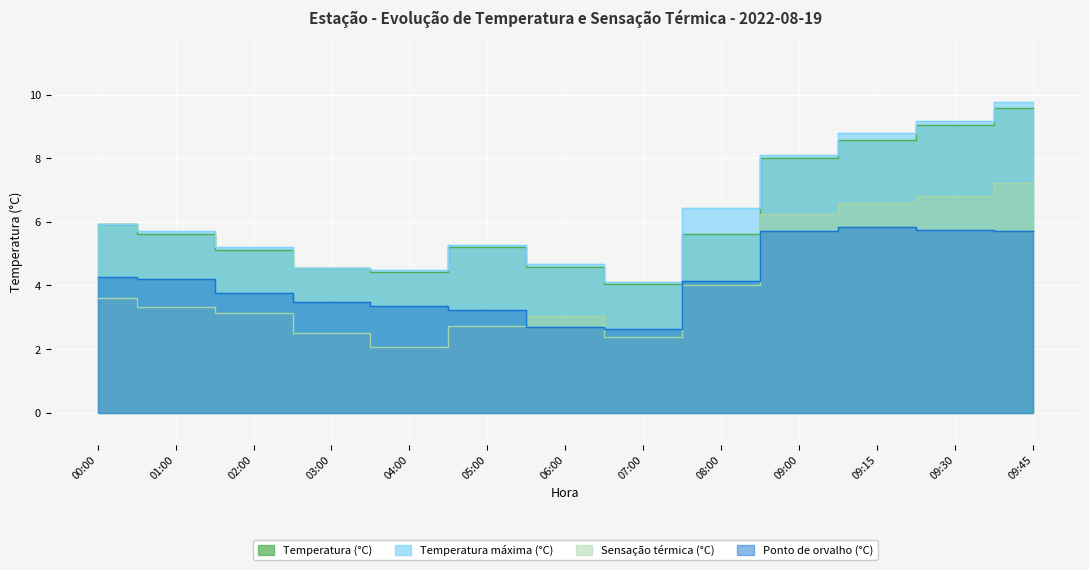

At which category is the sum across all series the highest?

09:45